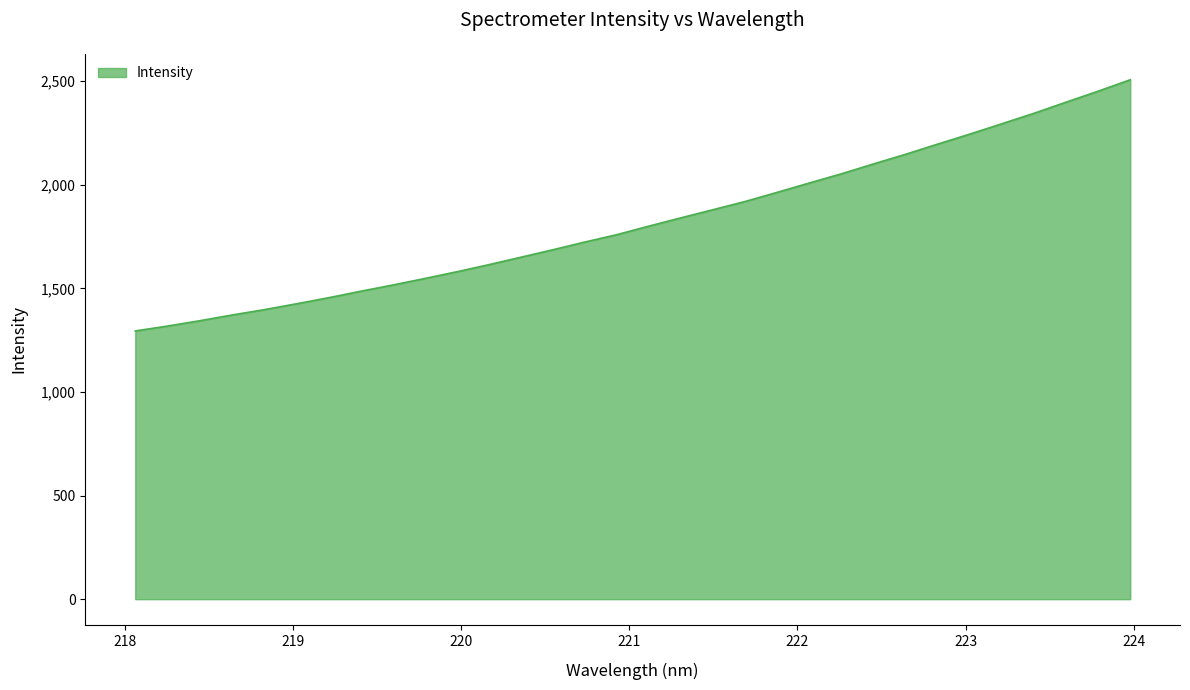

What is the smallest value displayed?

1294.6